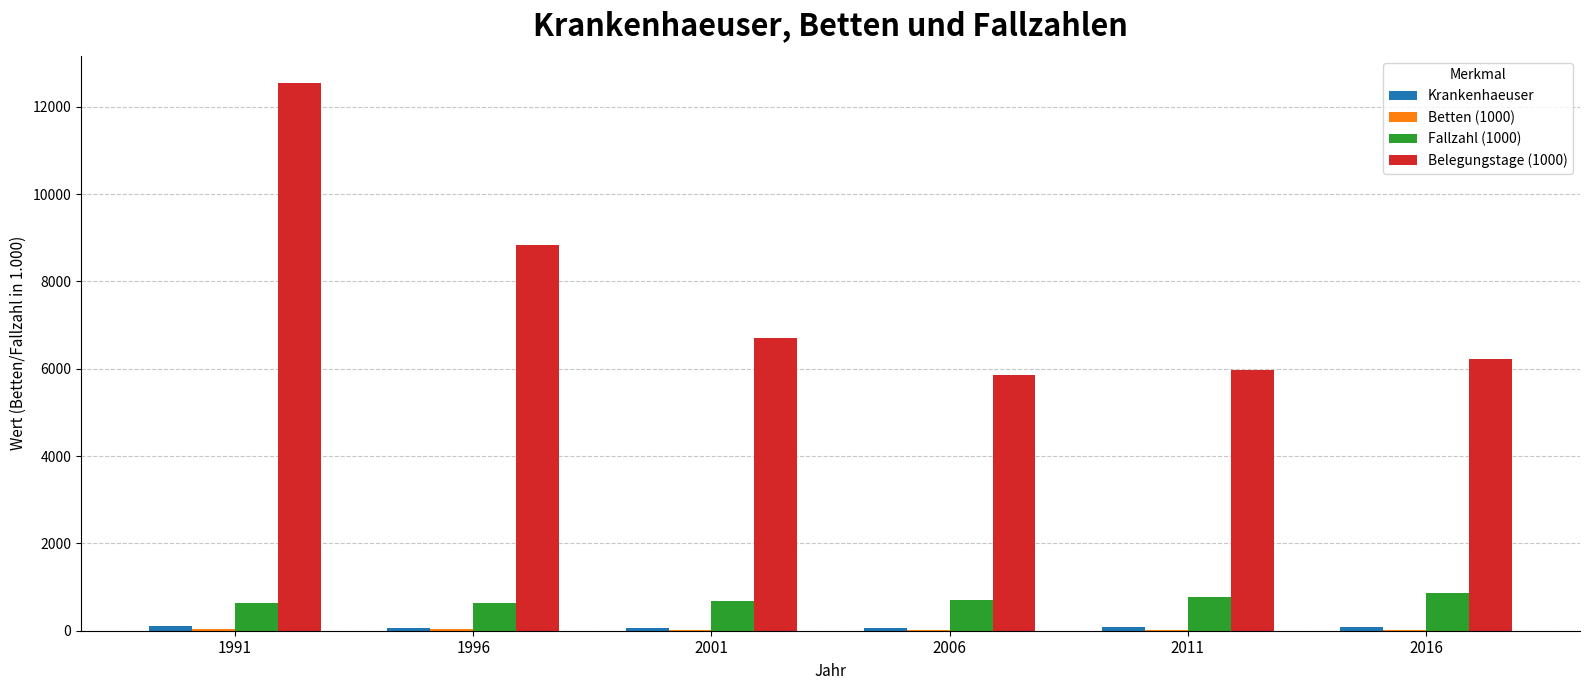

The value of Belegungstage (1000) at 2006 is 5848.0. True or false?

True